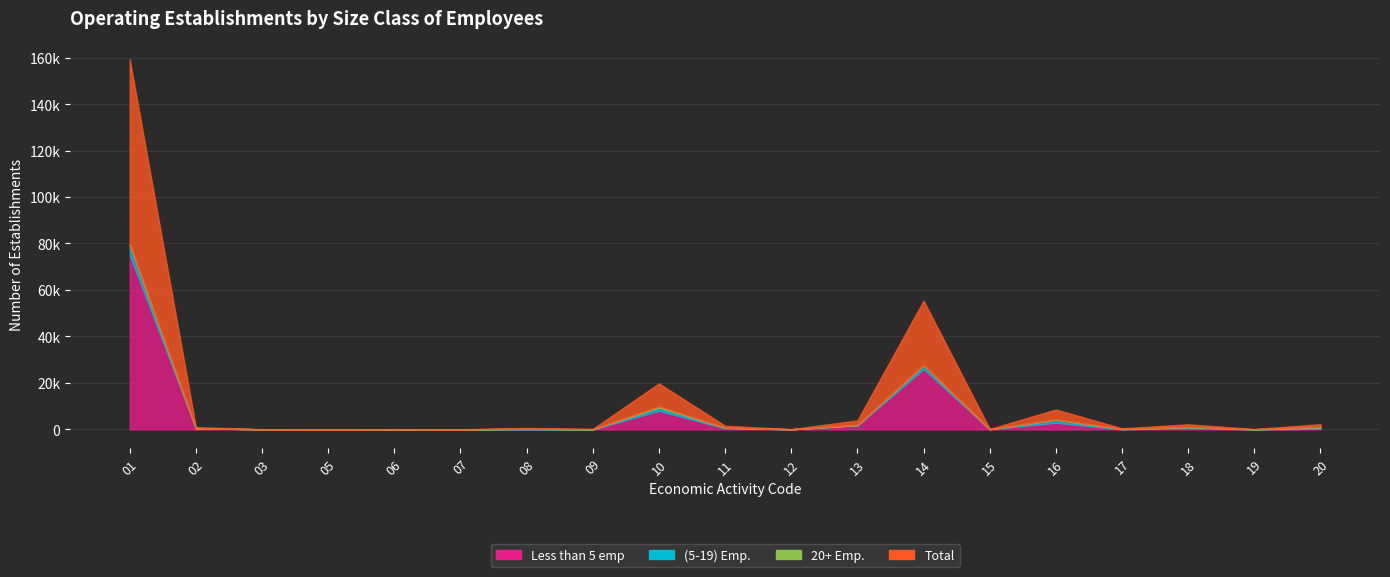

How many data points in Less than 5 emp are above 79?

9